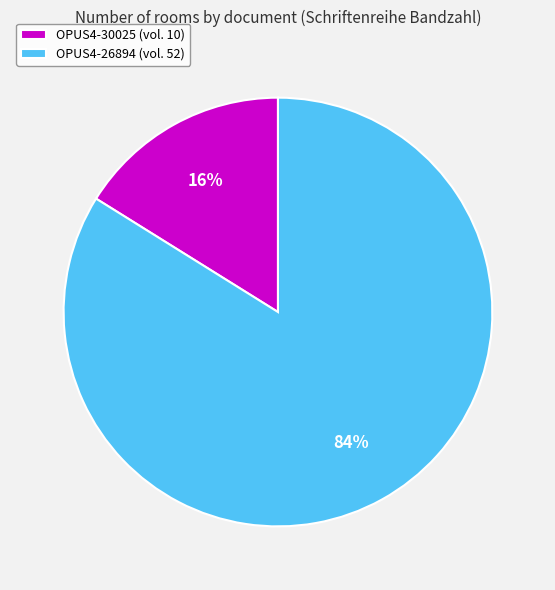

To the nearest percent, what is the difference between the largest and smallest slice percentages?

68%